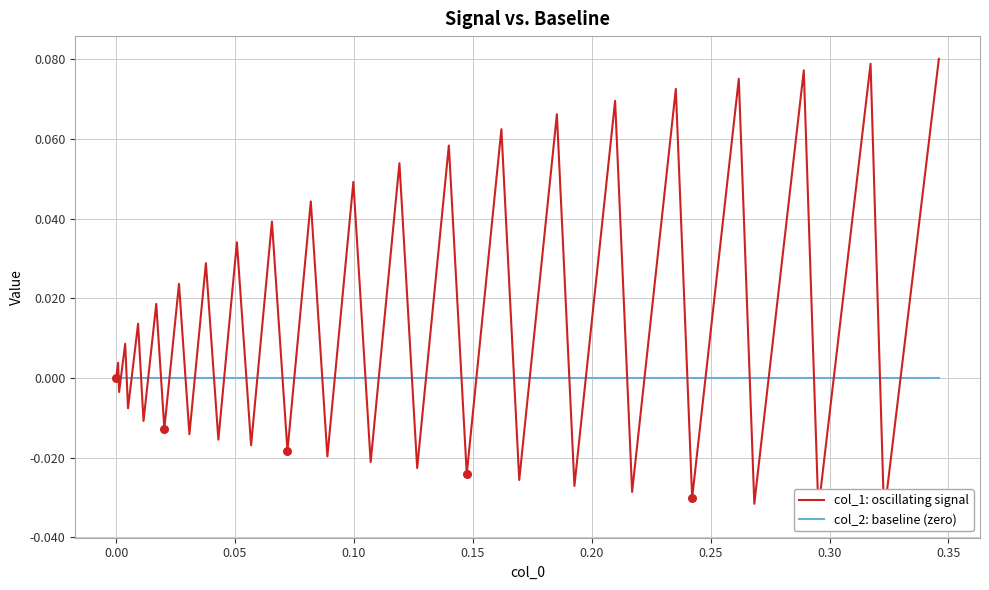

What are all the series names shown in the legend?

col_1: oscillating signal, col_2: baseline (zero)